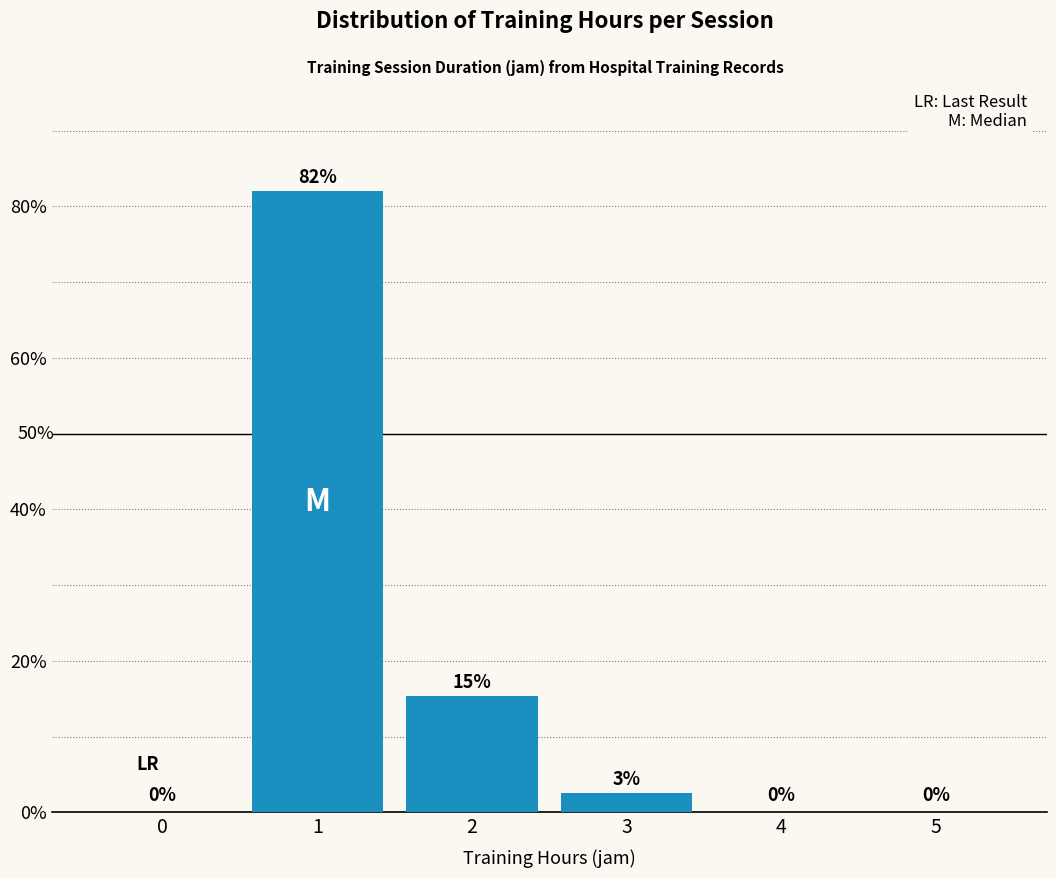

What is the greatest value displayed?

82.1